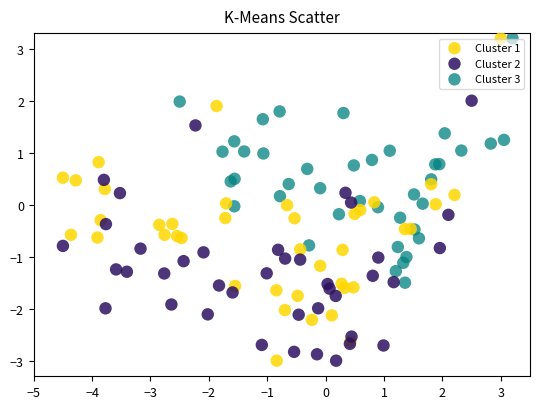

Which series has the widest spread of Y values?

Cluster 1